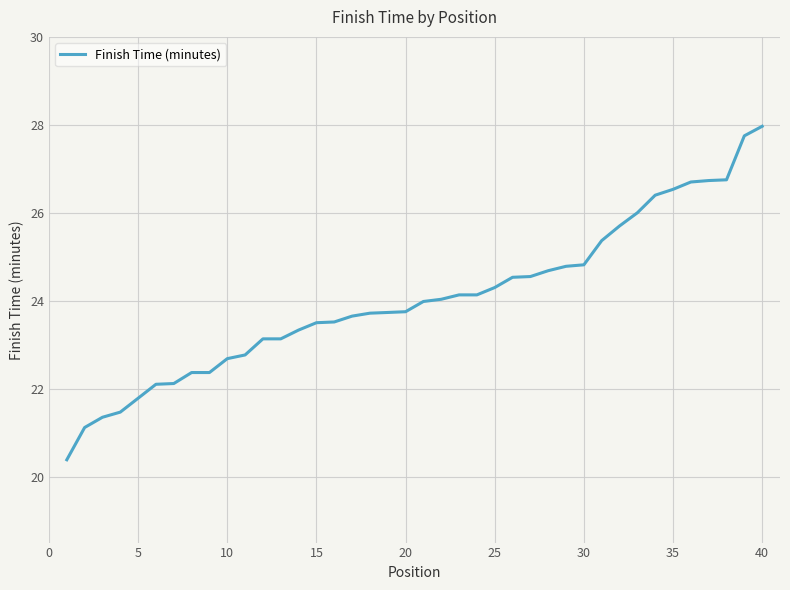

What is the smallest value displayed?

20.4